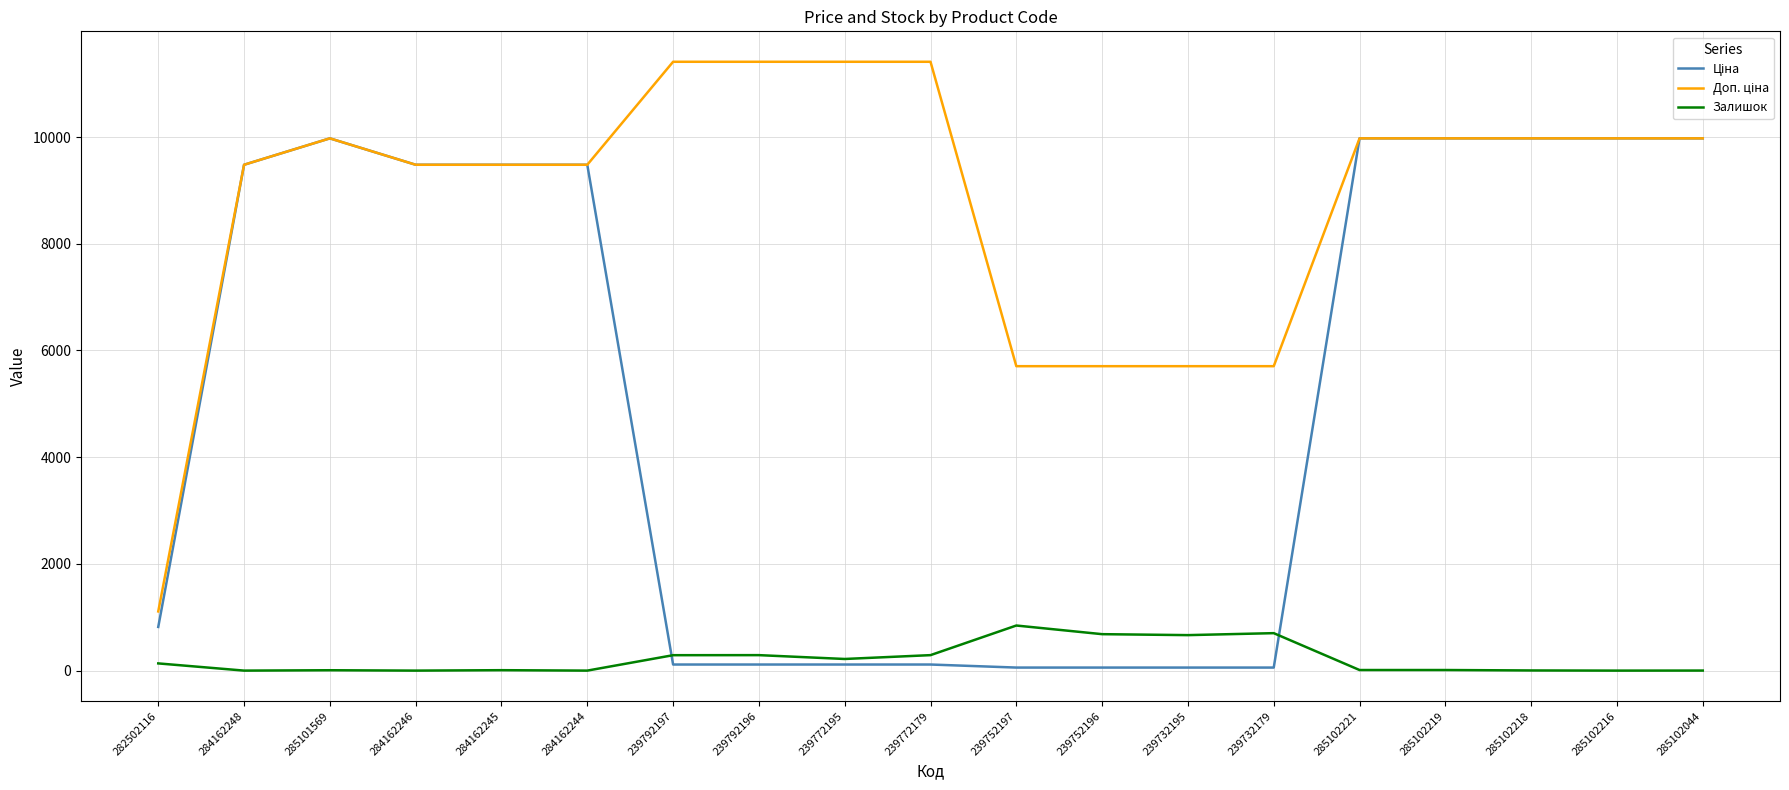

The Залишок series shows 289.0 at 239792197. True or false?

True